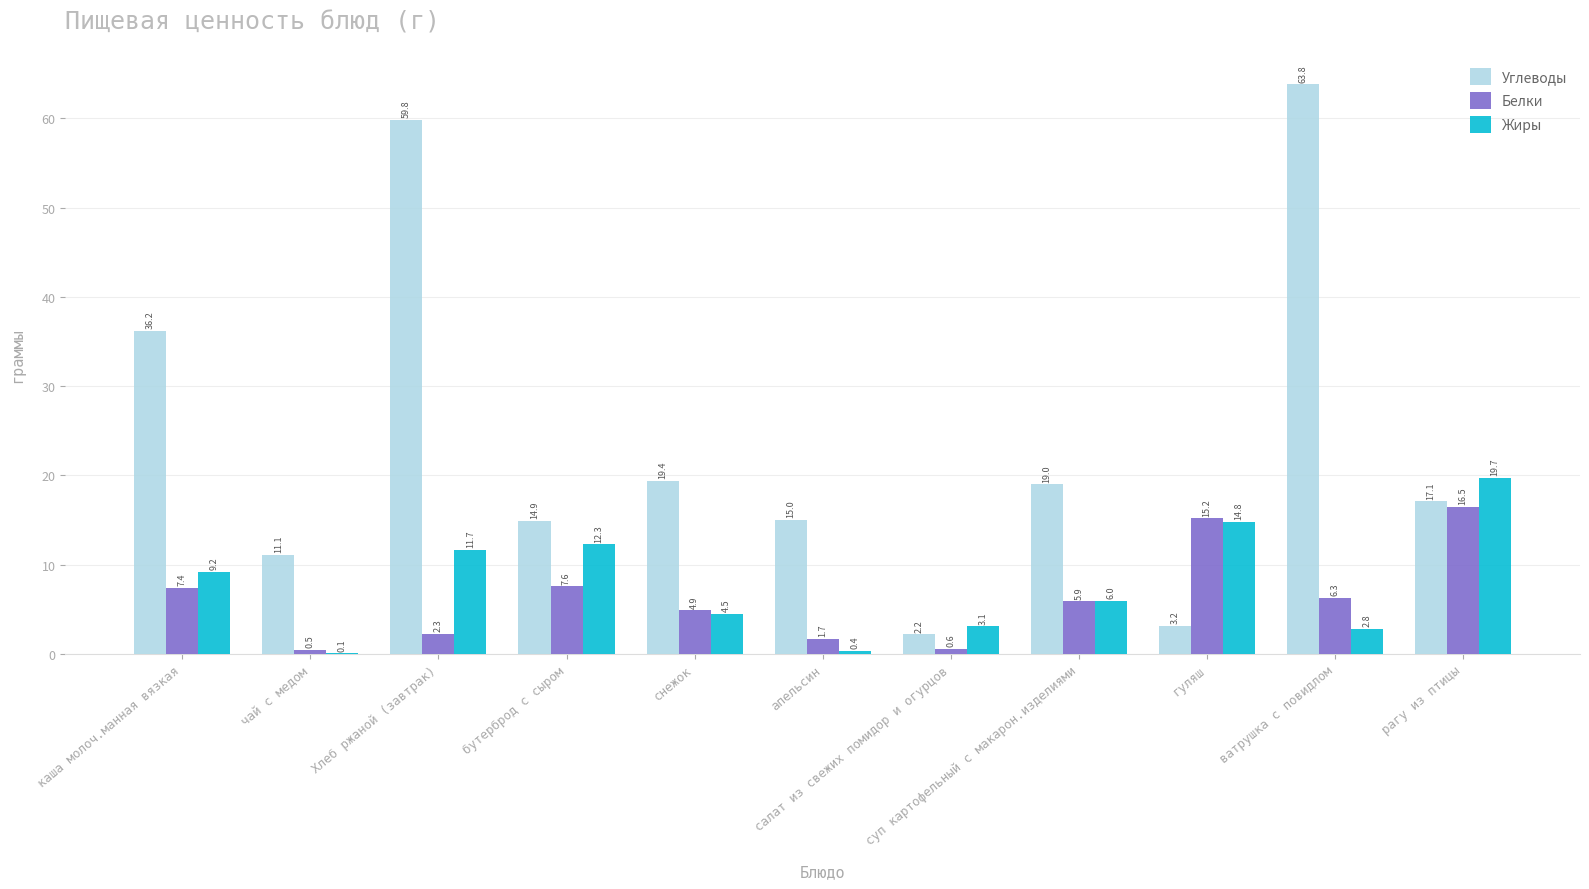

Reading left to right, list all the values displayed in this chart.

Углеводы: каша молоч.манная вязкая=36.2	чай с медом=11.1	Хлеб ржаной (завтрак)=59.8	бутерброд с сыром=14.9	снежок=19.4	апельсин=15.0	салат из свежих помидор и огурцов=2.2	суп картофельный с макарон.изделиями=19.0	гуляш=3.2	ватрушка с повидлом=63.8	рагу из птицы=17.1
Белки: каша молоч.манная вязкая=7.4	чай с медом=0.5	Хлеб ржаной (завтрак)=2.3	бутерброд с сыром=7.6	снежок=4.9	апельсин=1.7	салат из свежих помидор и огурцов=0.6	суп картофельный с макарон.изделиями=5.9	гуляш=15.2	ватрушка с повидлом=6.3	рагу из птицы=16.5
Жиры: каша молоч.манная вязкая=9.2	чай с медом=0.1	Хлеб ржаной (завтрак)=11.7	бутерброд с сыром=12.3	снежок=4.5	апельсин=0.4	салат из свежих помидор и огурцов=3.1	суп картофельный с макарон.изделиями=6.0	гуляш=14.8	ватрушка с повидлом=2.8	рагу из птицы=19.7